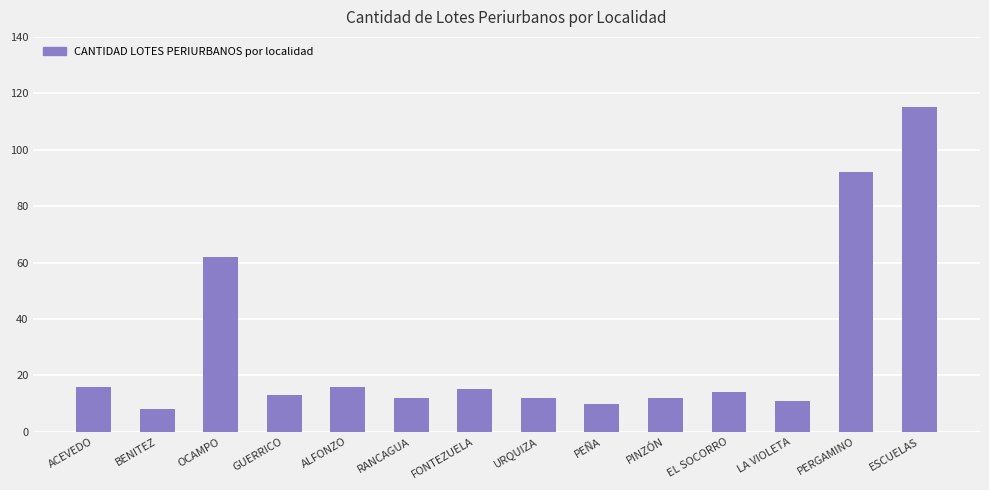

What is the change in value from OCAMPO to LA VIOLETA?

-51